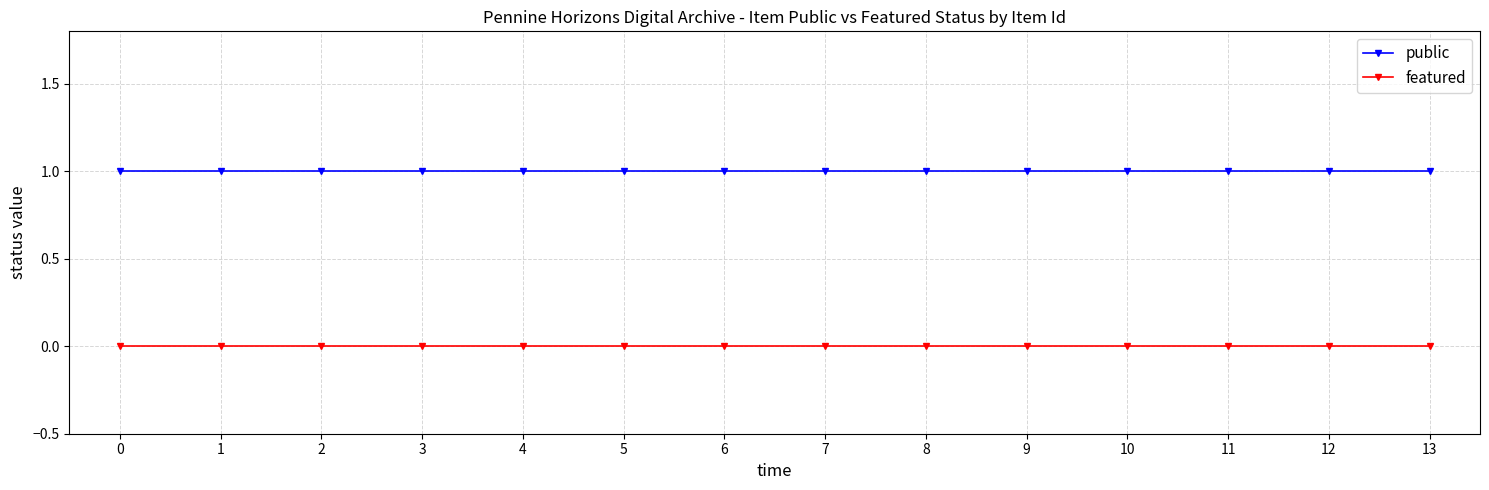

What is the sum of all public values?

14